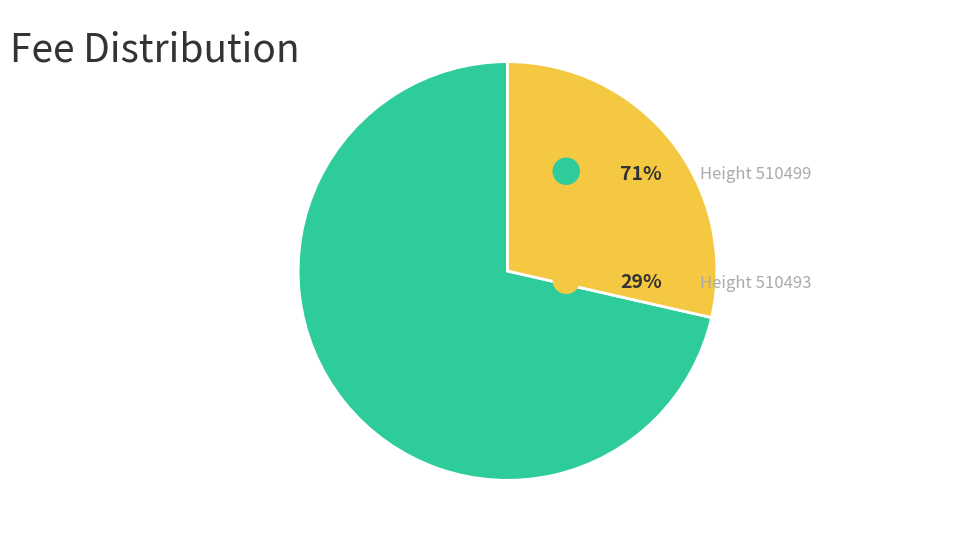

How many segments does this pie chart have?

2